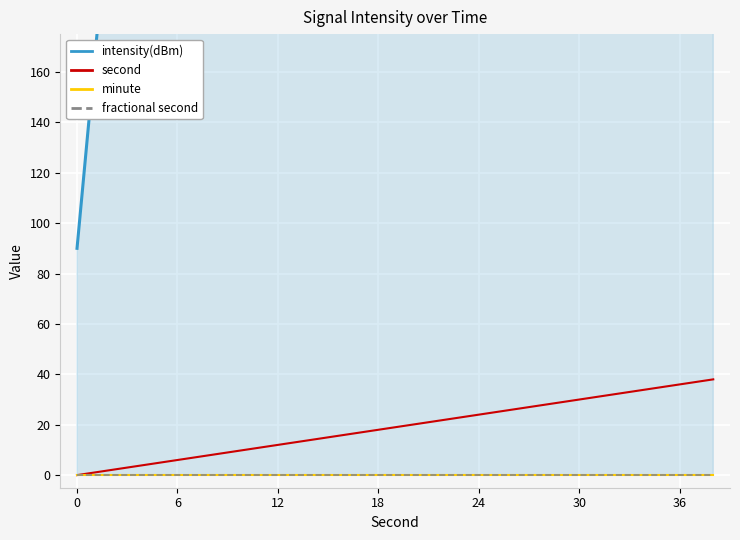

Which series has the largest range (max minus min)?

intensity(dBm)